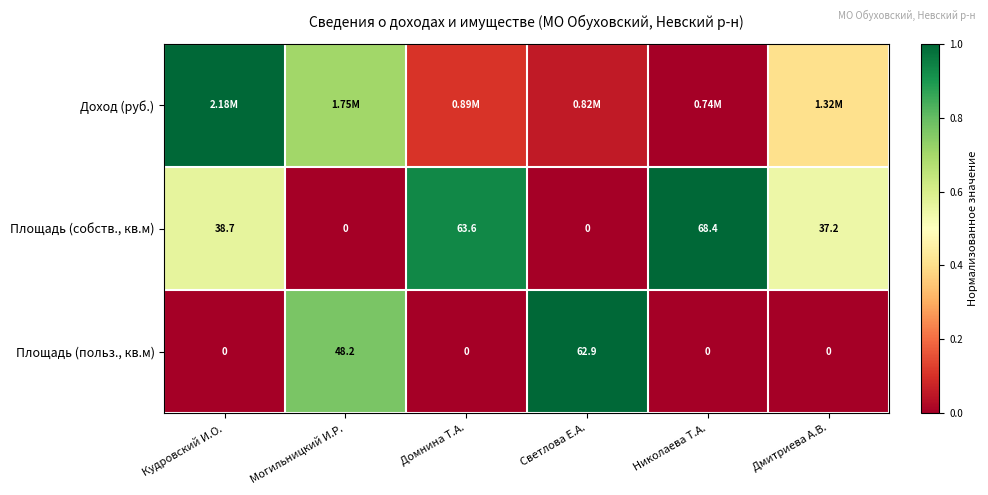

At which label is Площадь (польз., кв.м) closest to 31?

Могильницкий И.Р.